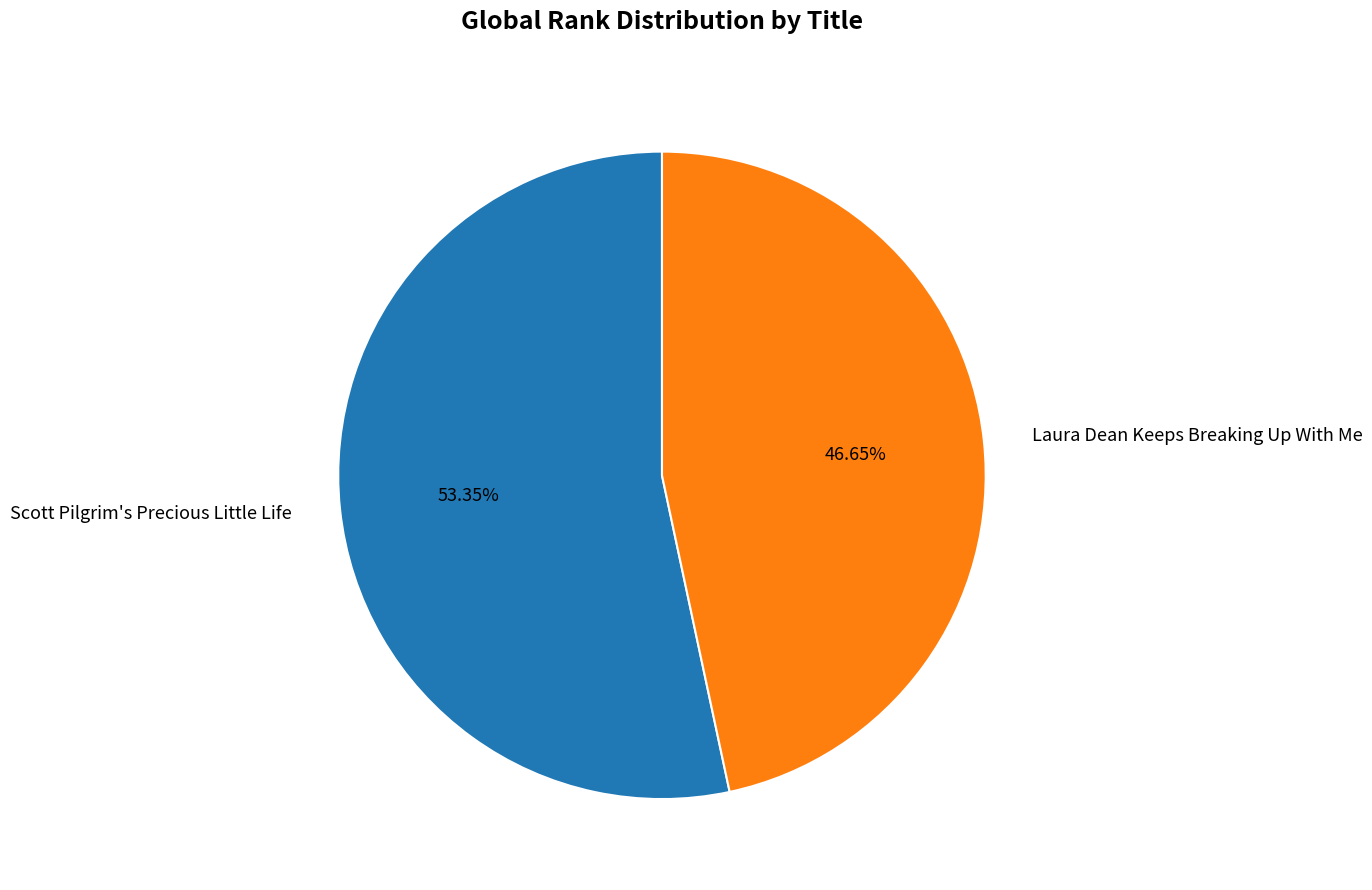

Which category has the smallest portion of the pie?

Laura Dean Keeps Breaking Up With Me